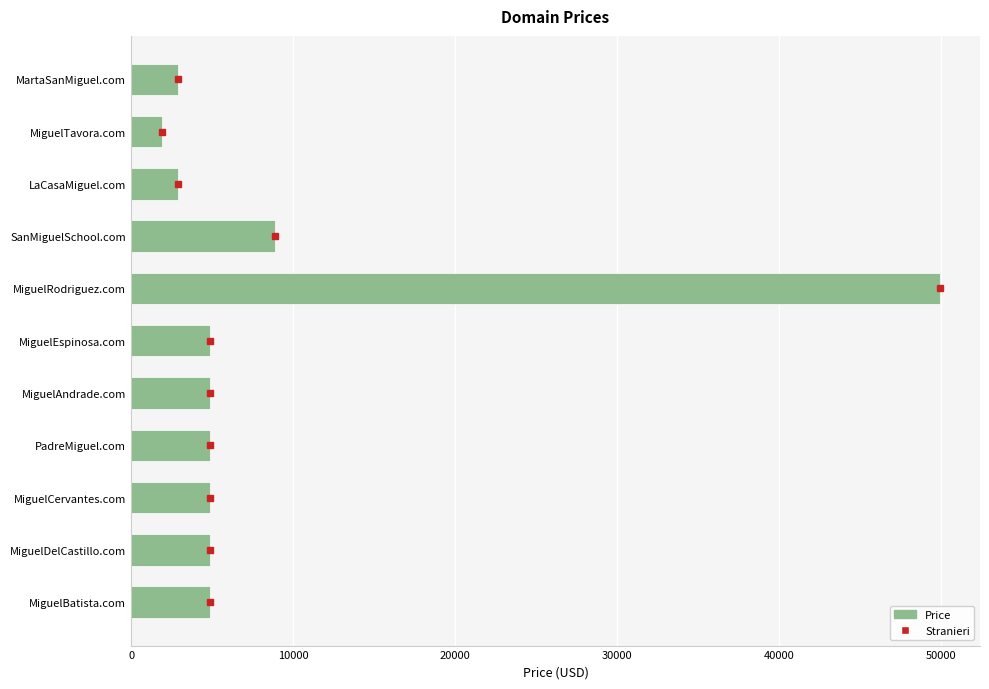

Which category has the lowest value across all series?

MiguelTavora.com